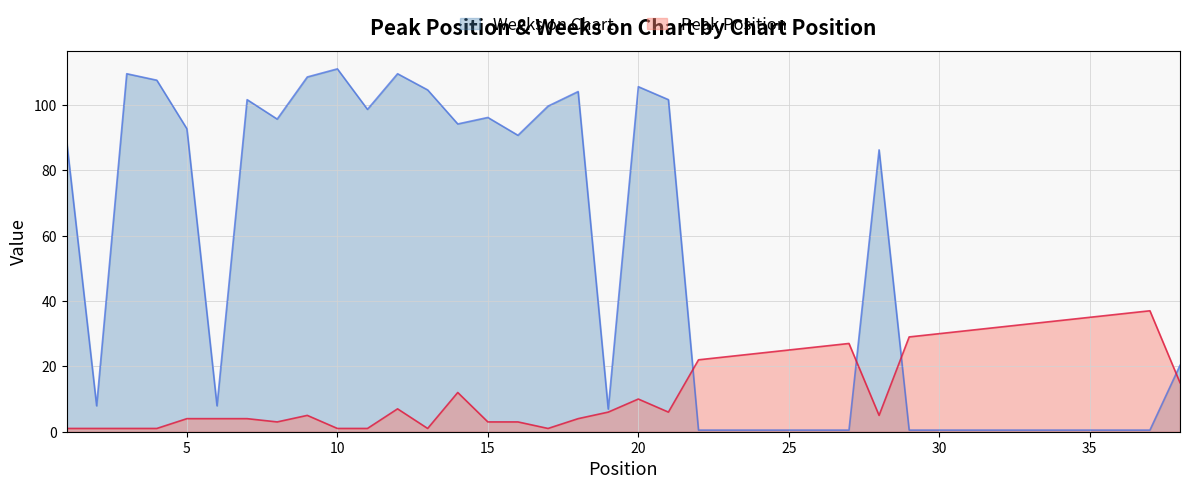

Which series has the largest range (max minus min)?

Weeks on Chart